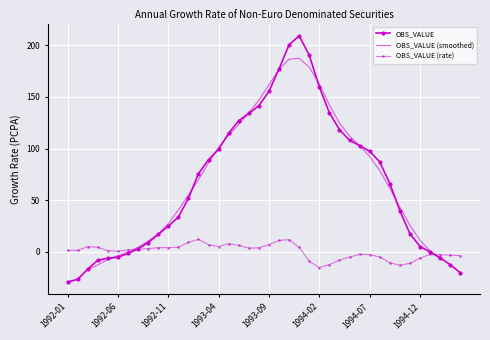

What is the sum of all values?

2655.2